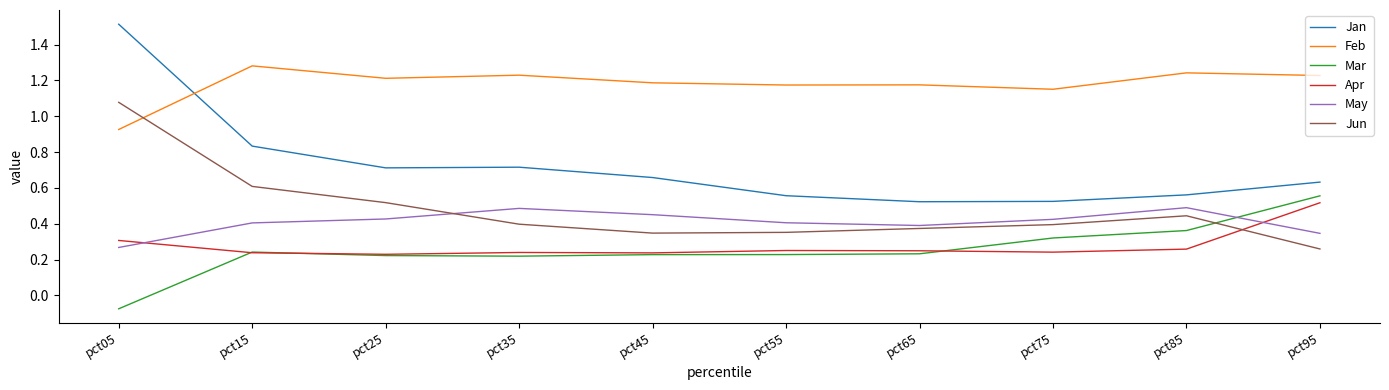

In Apr, how many points are lower than both neighbors (excluding endpoints)?

3